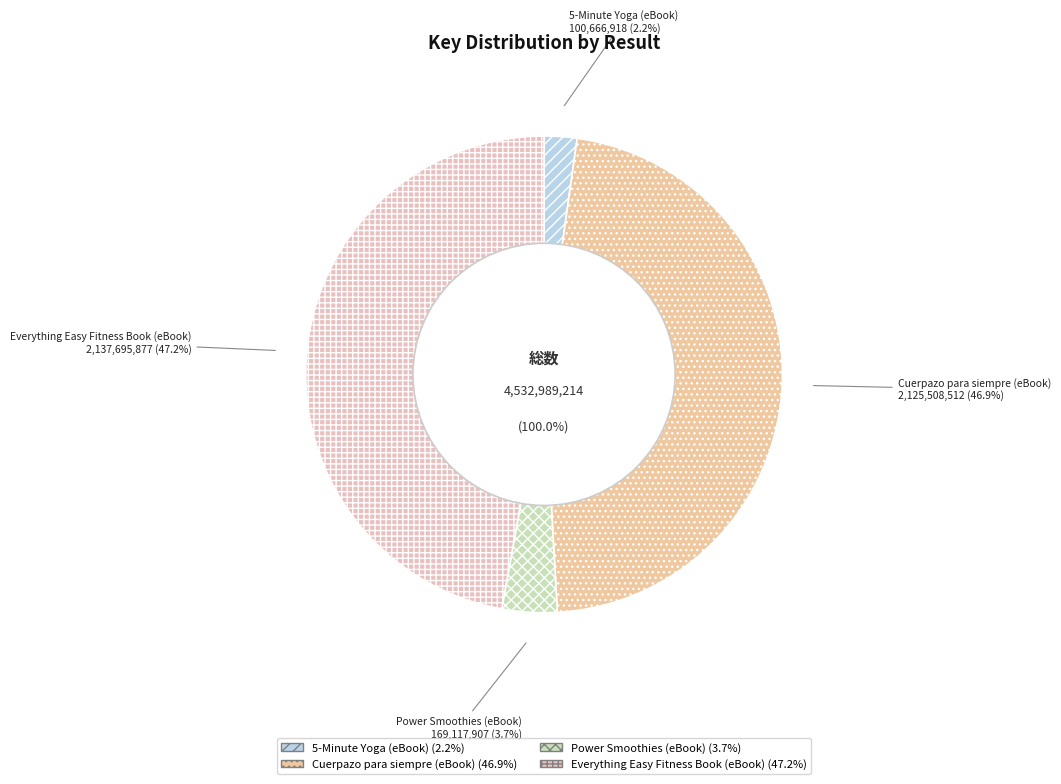

To the nearest percent, what is the combined percentage of Everything Easy Fitness Book (eBook) and 5-Minute Yoga (eBook)?

49%